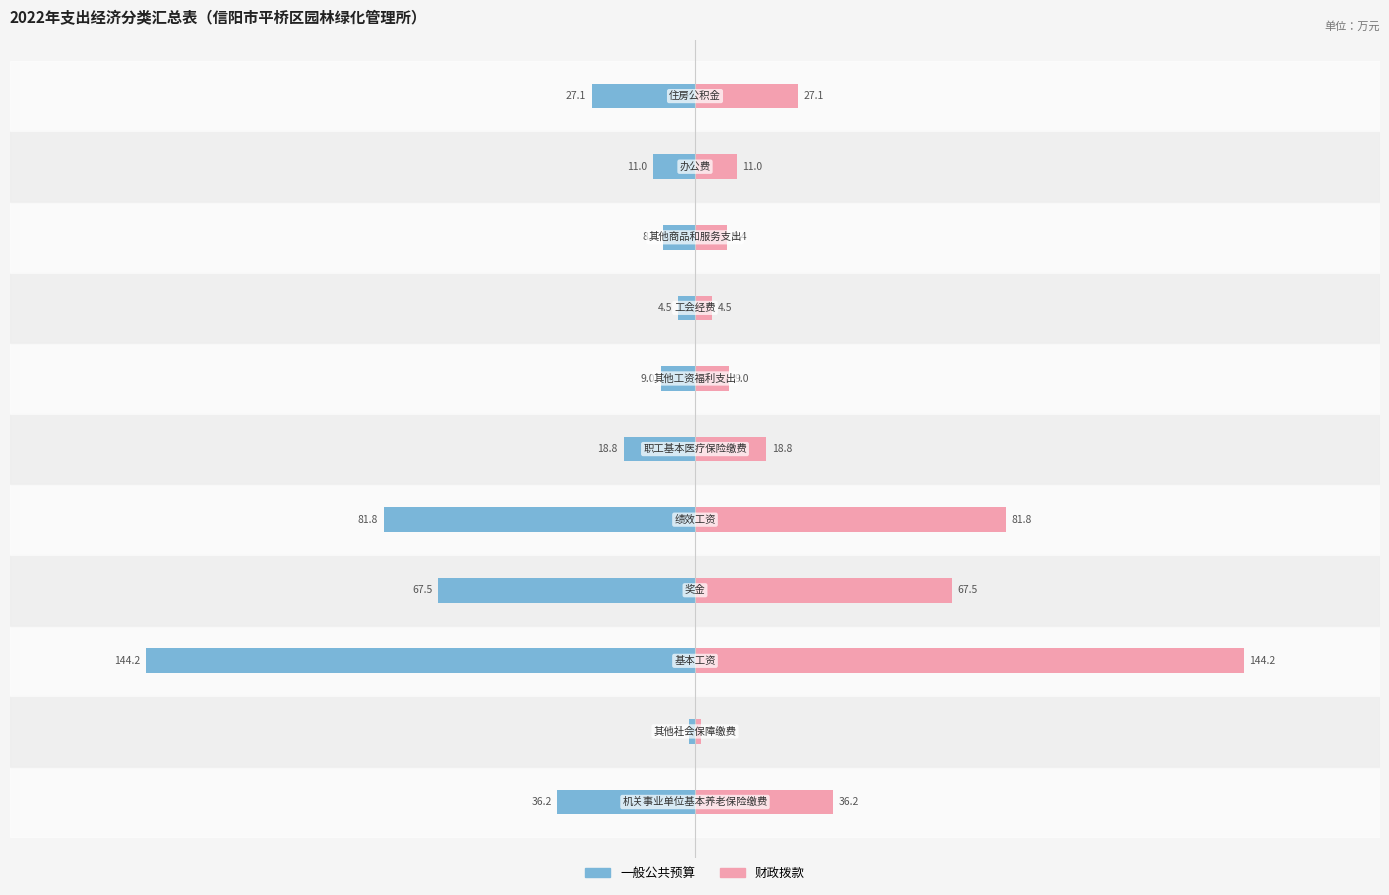

How many groups of bars are there?

11